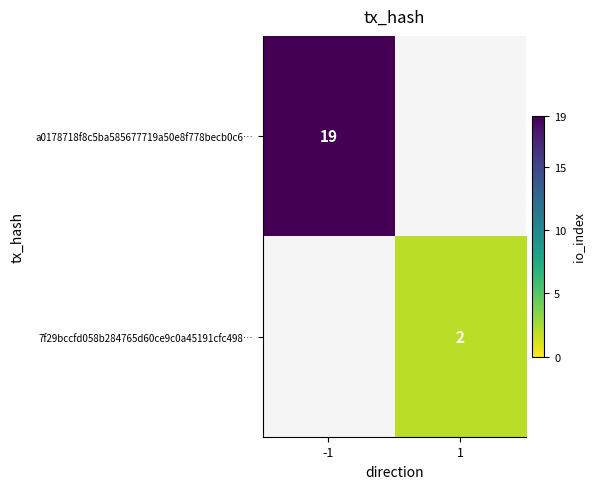

True or false: a0178718f8c5ba585677719a50e8f778becb0c6… has a value of 30 at -1.

False